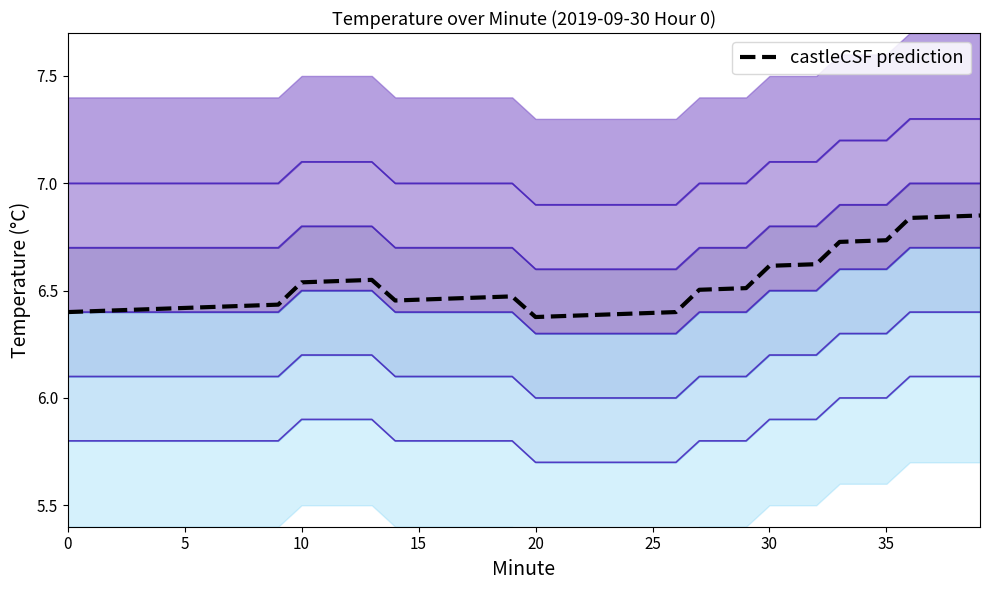

Count the number of categories in the chart.

40